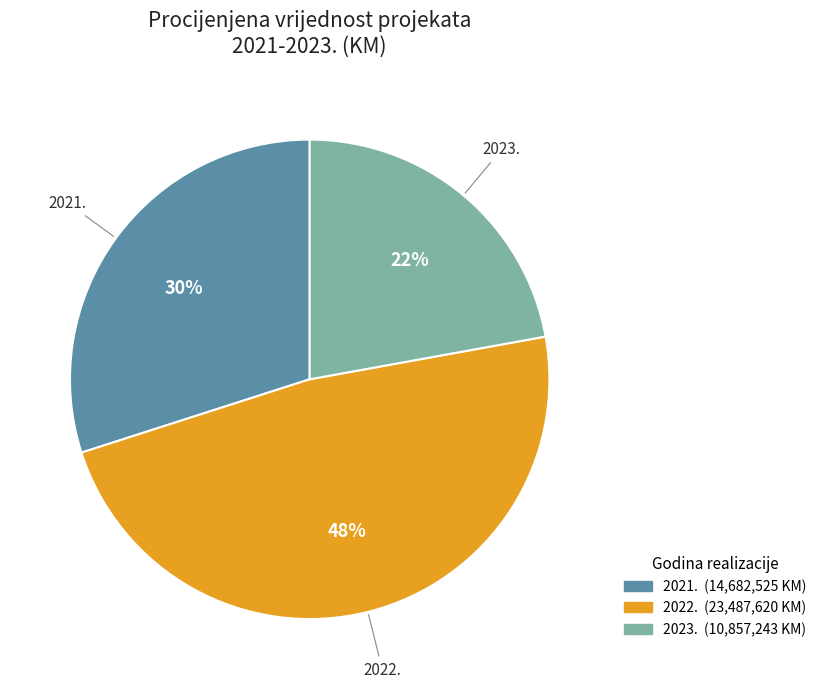

To the nearest percent, what is the average slice percentage?

33%